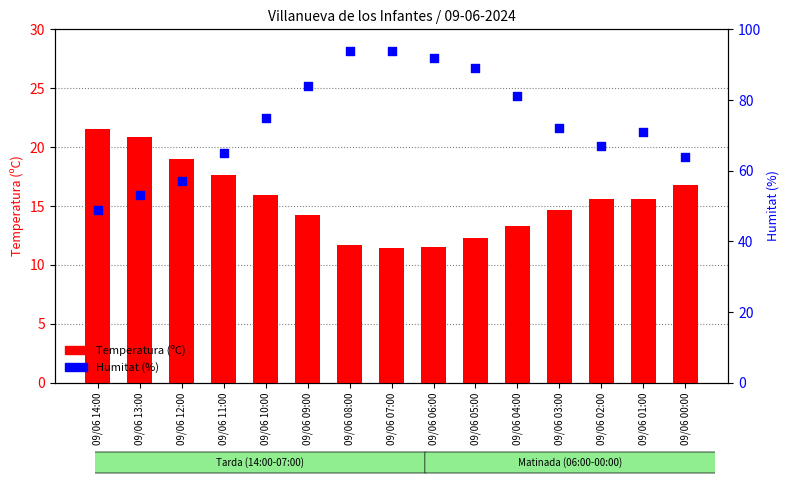

Which series has the largest Y range (max minus min)?

Humitat (%)